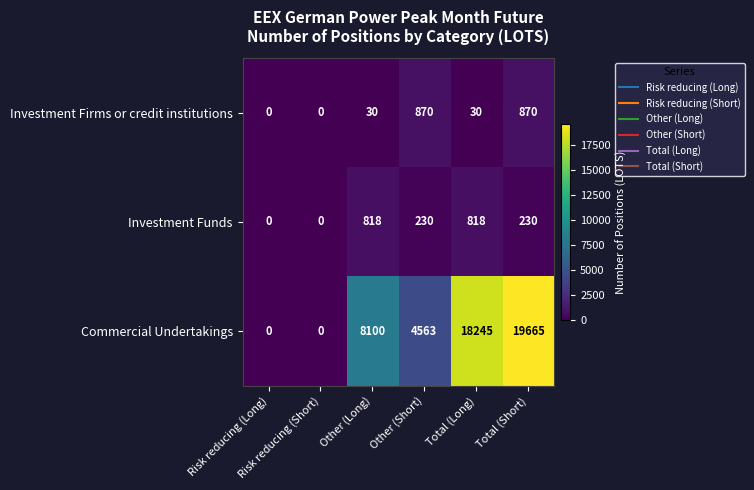

Which category has the highest value across all series?

Total (Short)